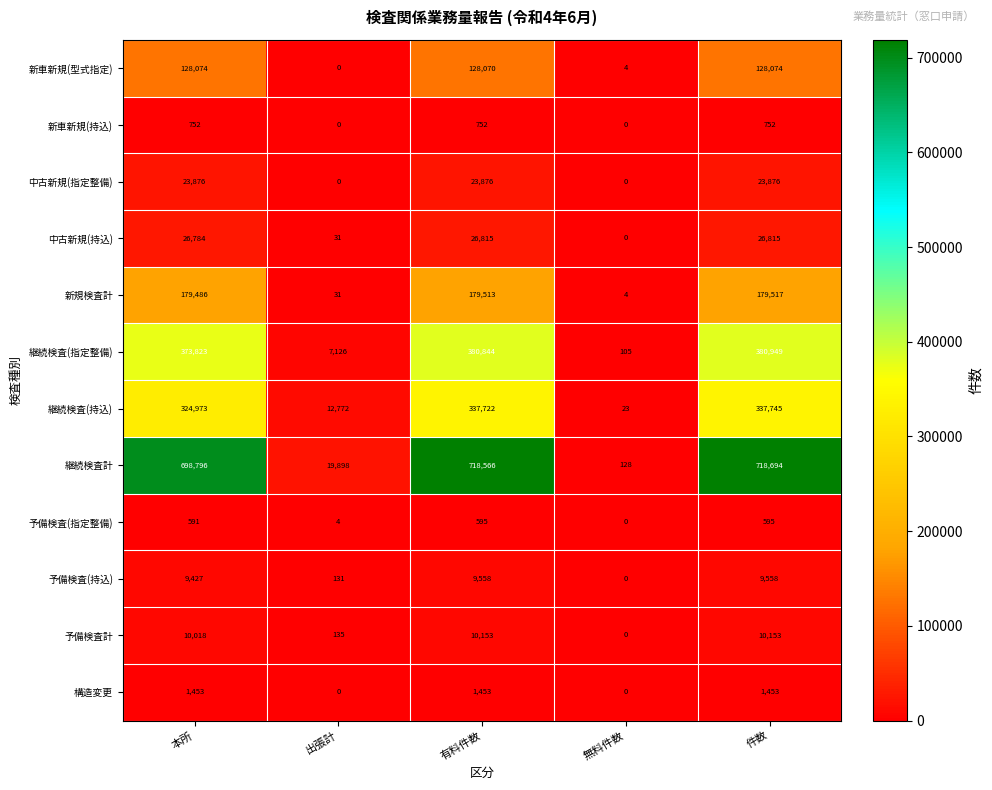

List the series in order of their peak value, lowest first.

予備検査(指定整備), 新車新規(持込), 構造変更, 予備検査(持込), 予備検査計, 中古新規(指定整備), 中古新規(持込), 新車新規(型式指定), 新規検査計, 継続検査(持込), 継続検査(指定整備), 継続検査計